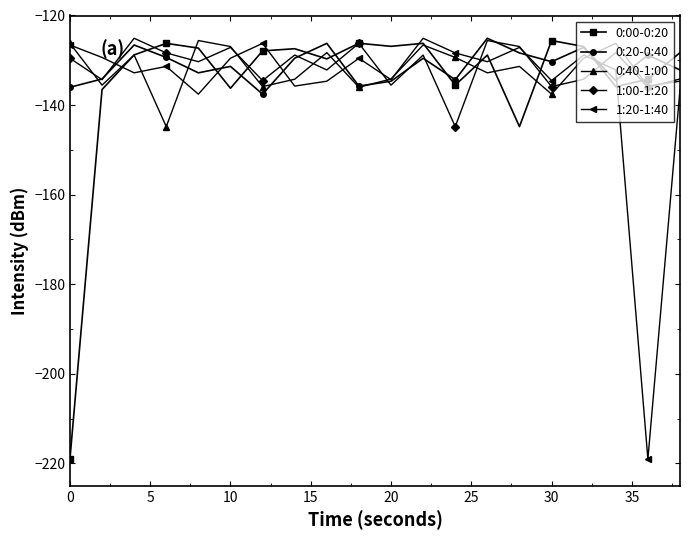

What is the value of the 0:40-1:00 point at the 2nd from the left?

-135.5